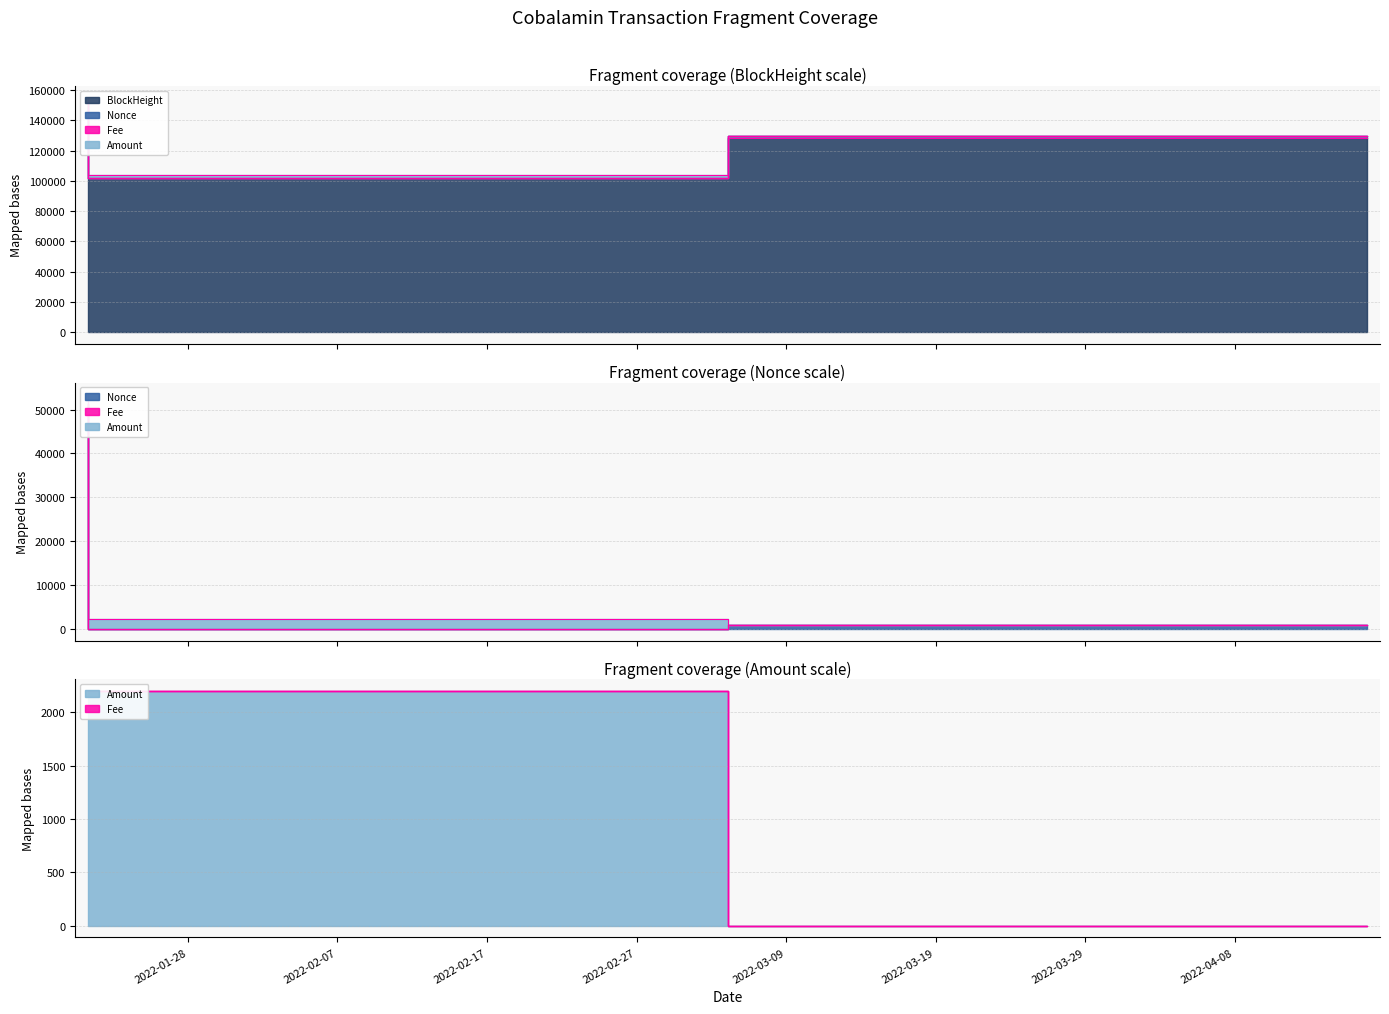

At how many categories does at least one series exceed 88583?

3